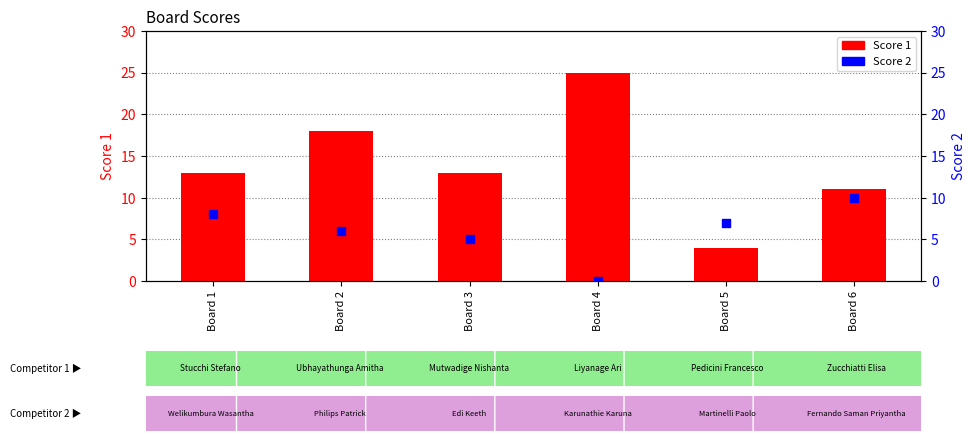

Which series contains the highest Y value?

Score 1